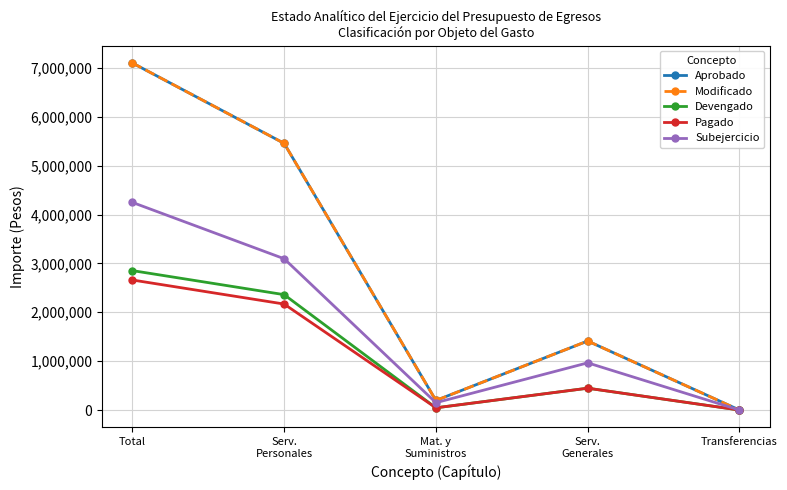

What is the difference between the maximum and minimum values in the Modificado series?

7100000.0